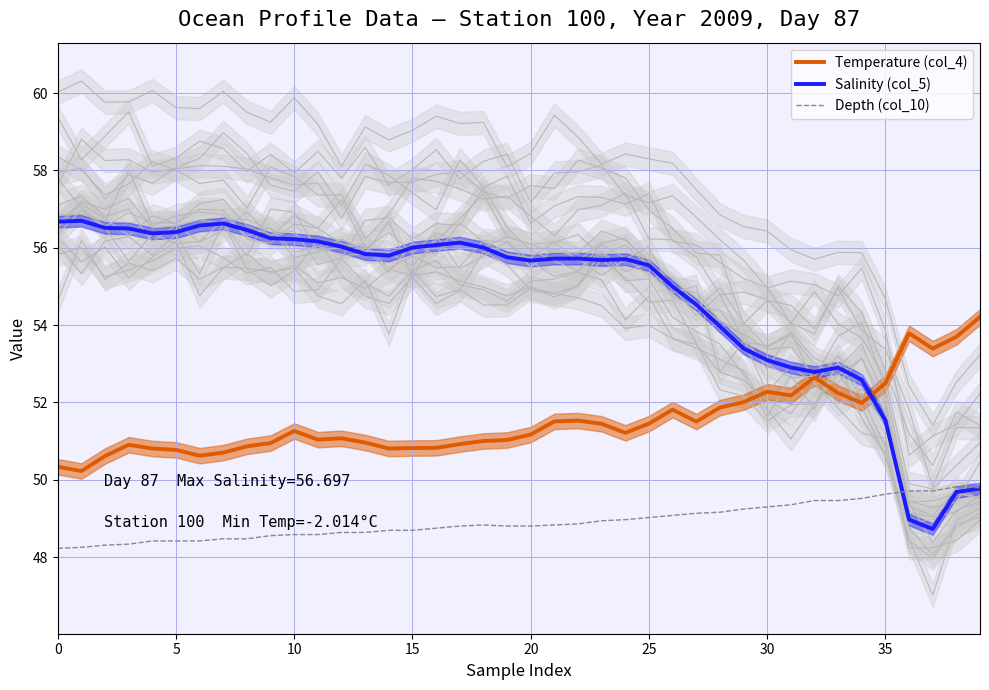

How many data points does each series have?

40